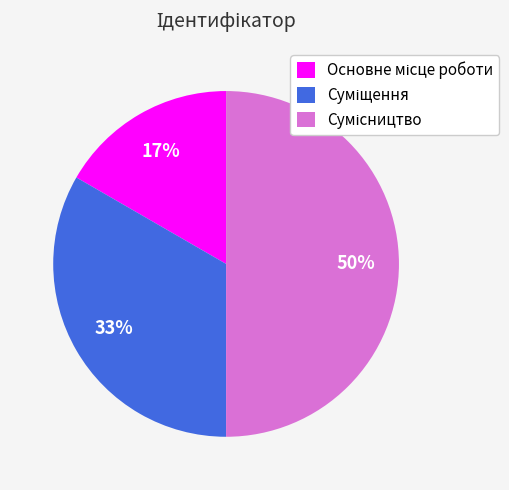

To the nearest percent, what is the difference between the largest and smallest slice percentages?

33%